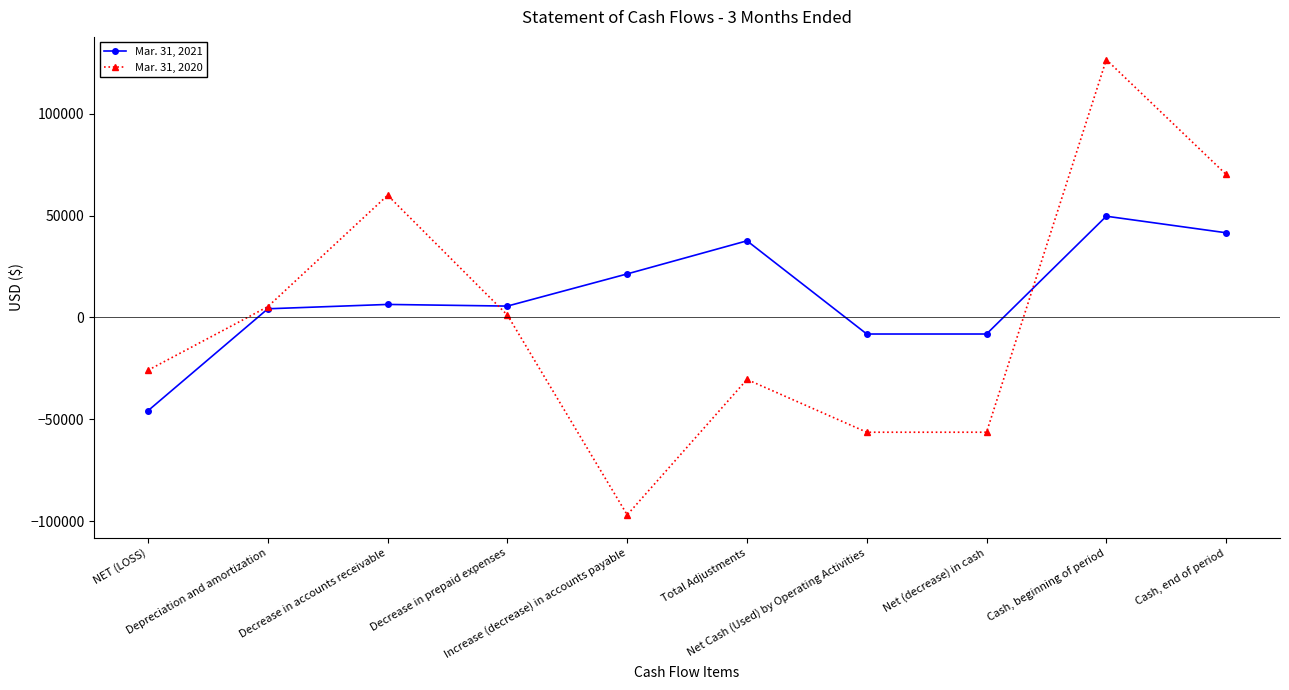

Where is the first local maximum for Mar. 31, 2020?

Decrease in accounts receivable